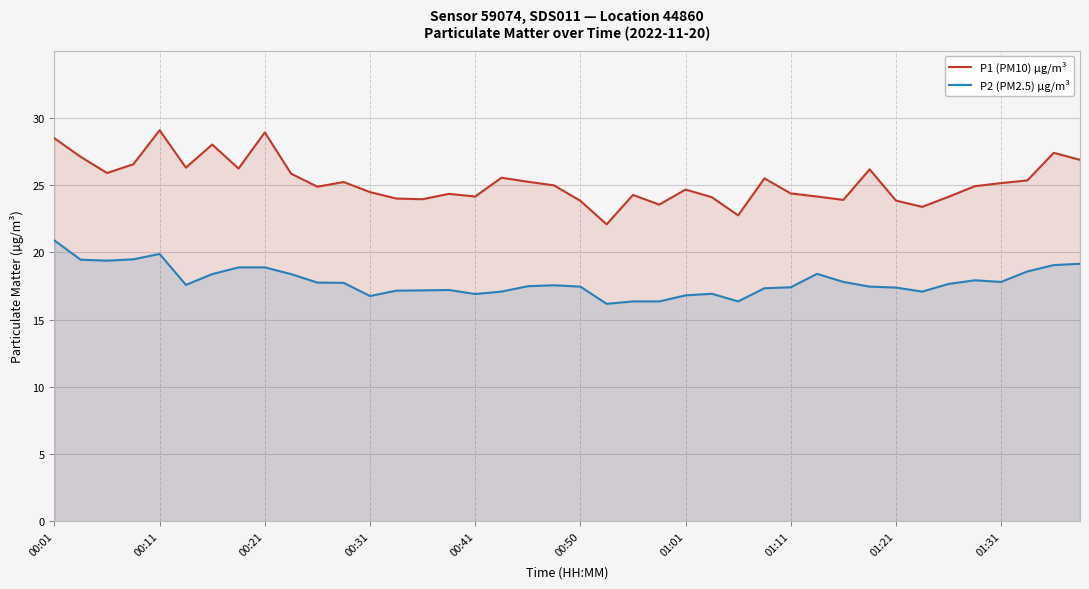

Is the value of P2 (PM2.5) µg/m³ at 01:11 greater than the value of P1 (PM10) µg/m³ at 00:21?

No